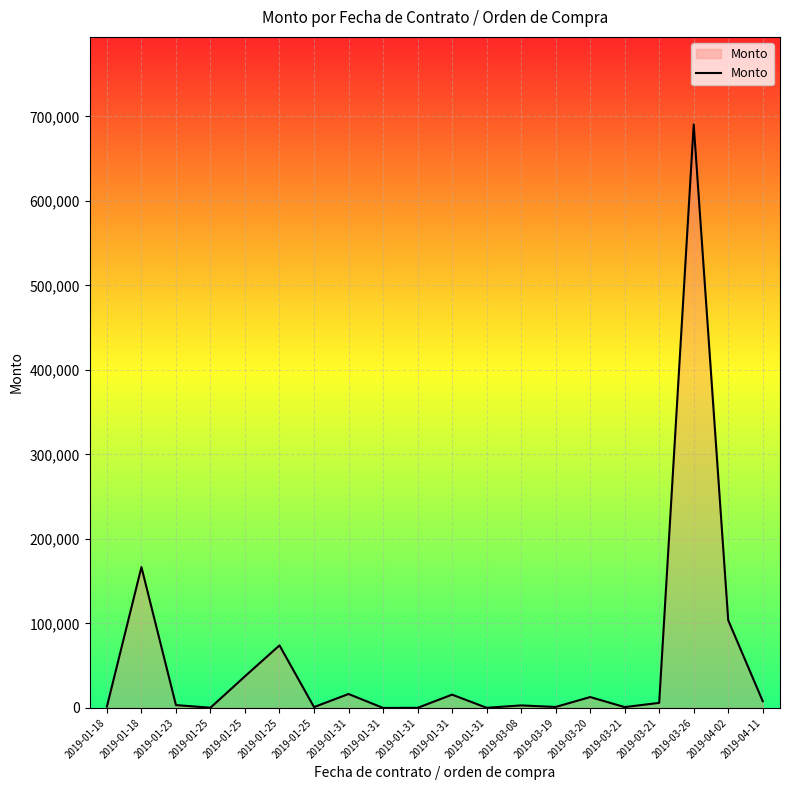

What is the label of the 9th point from the right?

2019-01-31